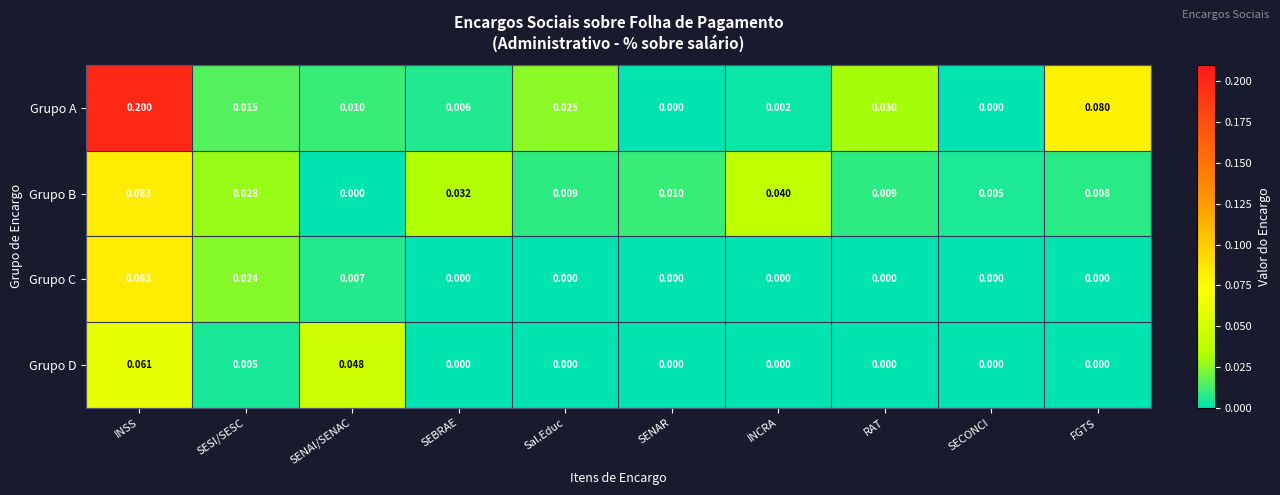

At SENAI/SENAC, list the series in order from smallest to largest.

Grupo B, Grupo C, Grupo A, Grupo D